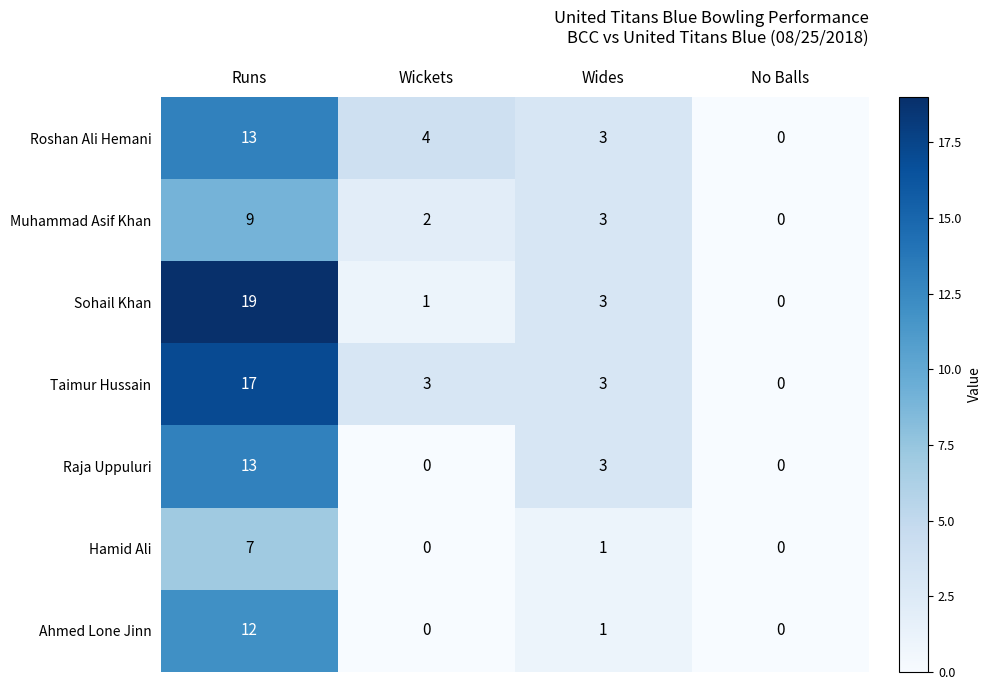

At which label does Muhammad Asif Khan reach its minimum?

No Balls